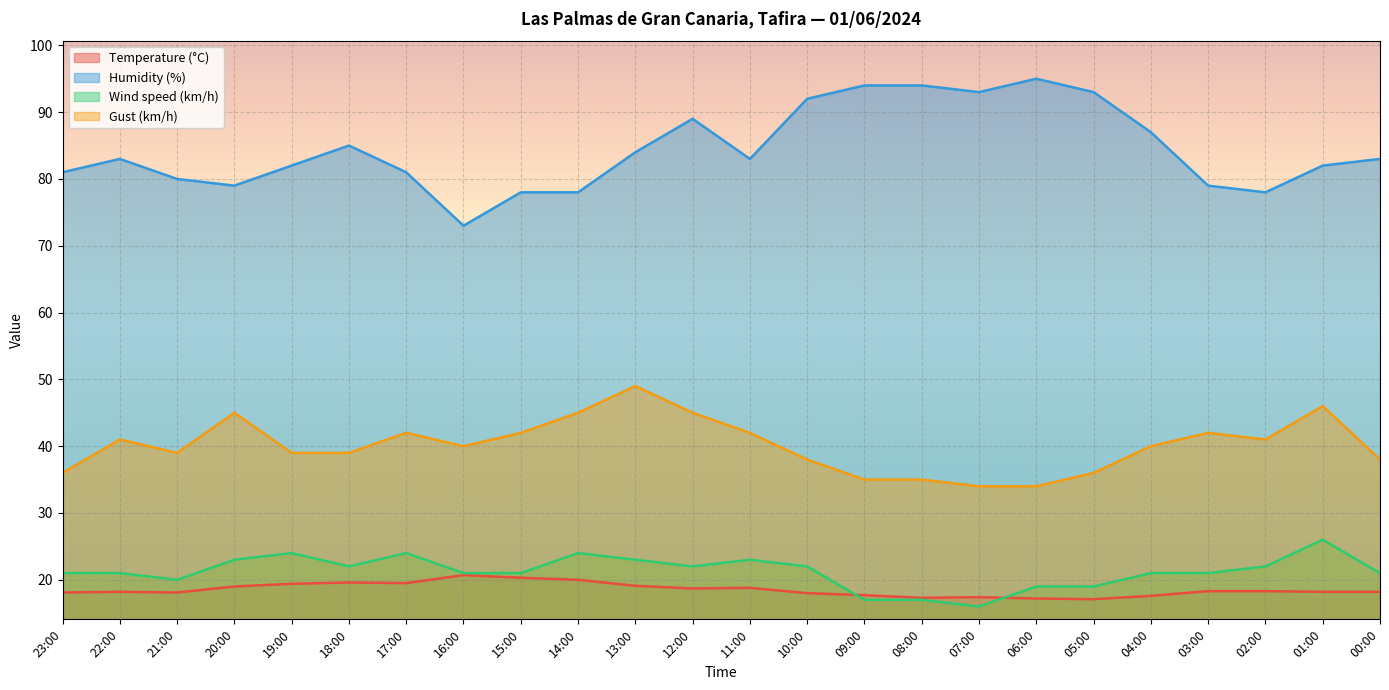

At how many categories does at least one series exceed 31?

24